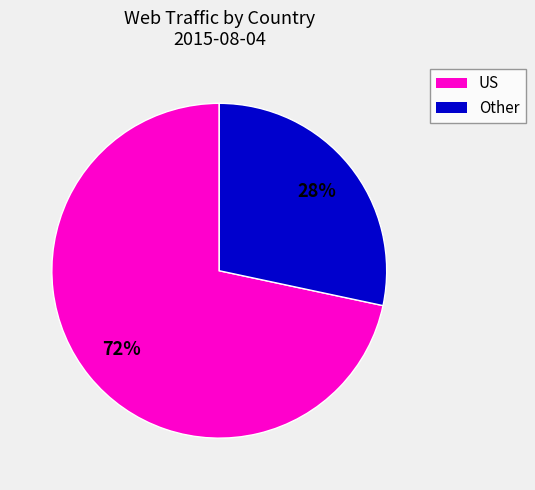

To the nearest percent, what is the average slice percentage?

50%